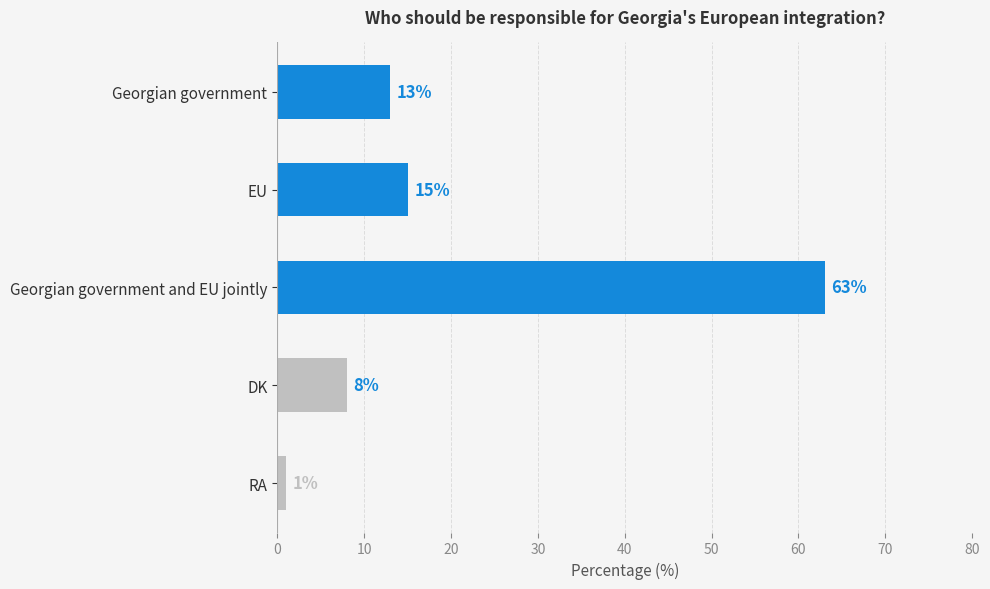

Rank the categories by value from lowest to highest.

RA, DK, Georgian government, EU, Georgian government and EU jointly